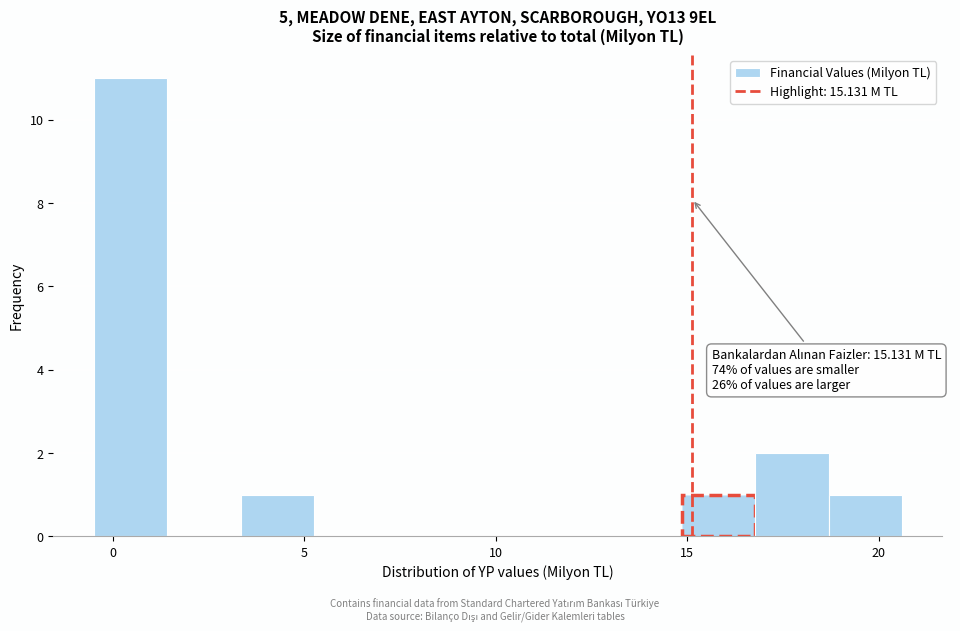

Read against the x-axis, roughly where is the centre of the tallest bar?

0.5